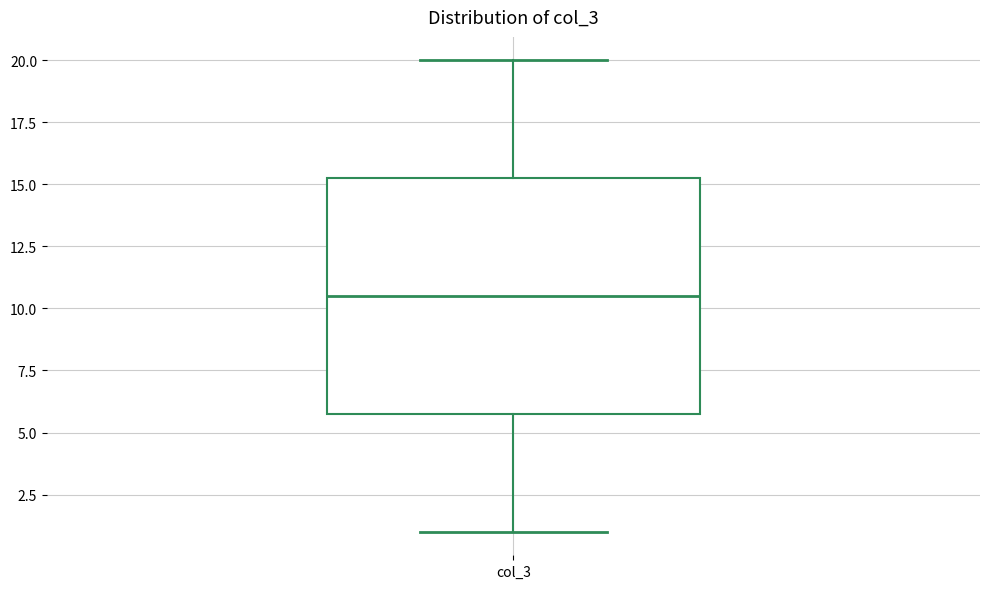

Read this box plot against the y-axis: the position of the median line, the range covered by the box, and the ends of both whiskers. The values are not printed on the chart, so give them approximately, as read against the axis.

median 10.5, box 6.0 to 15.5, whiskers 1.0 to 20.0